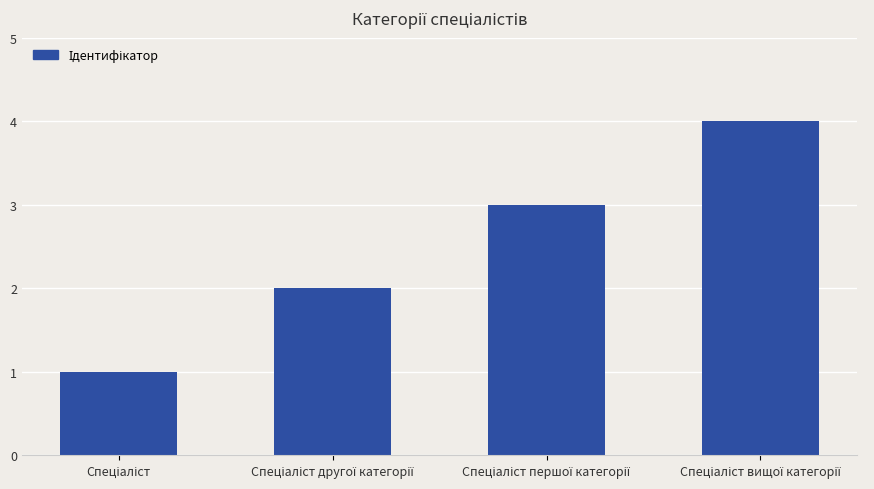

What is the difference between the maximum and minimum values?

3